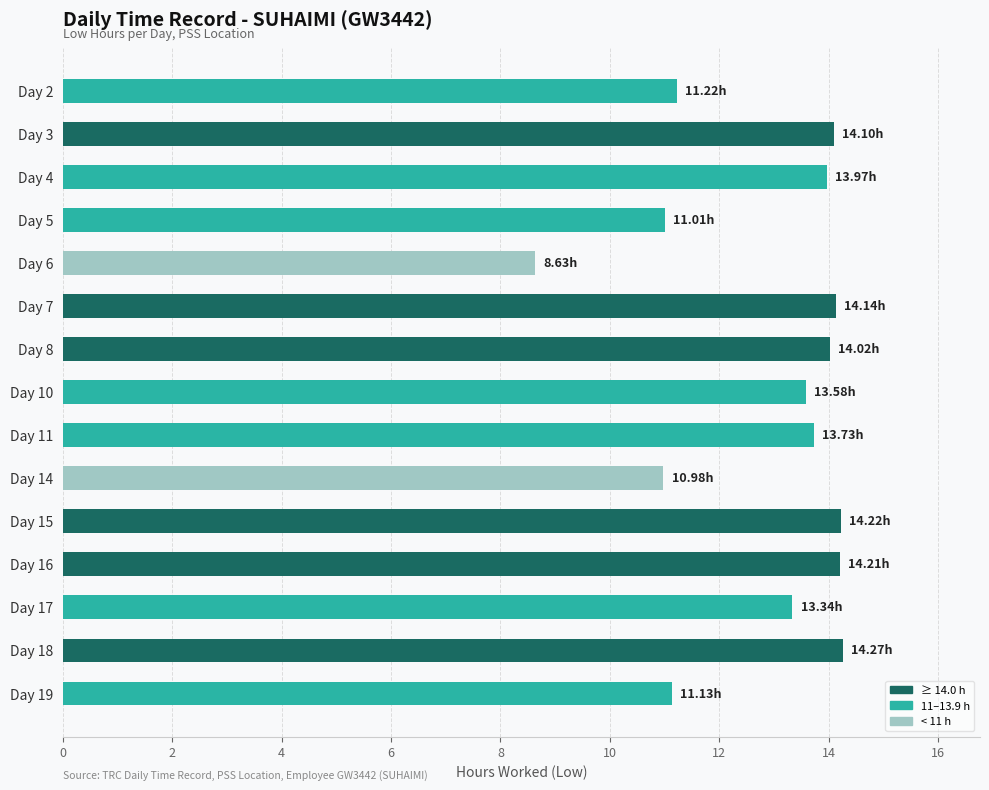

What is the sum of all values?

192.6